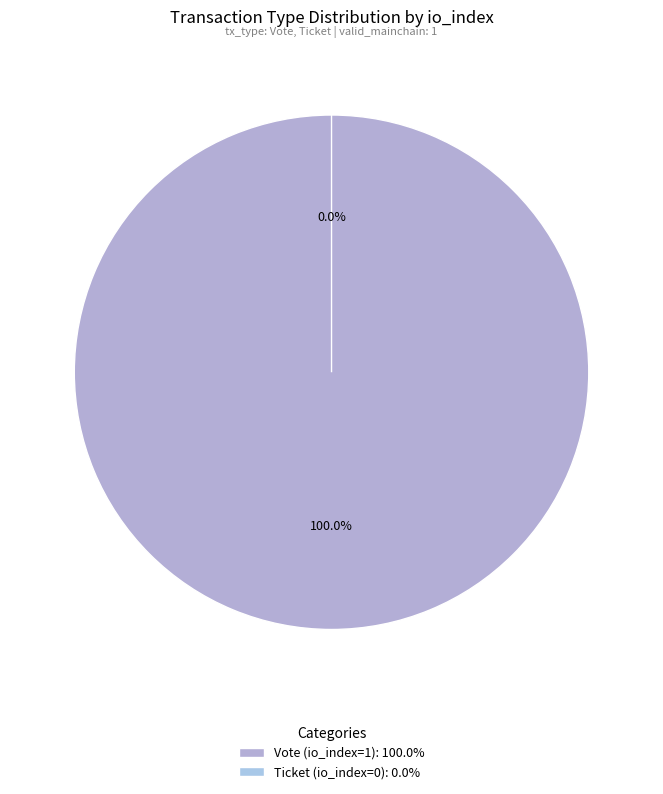

What portion of the pie excludes Ticket (io_index=0)?

100.0%